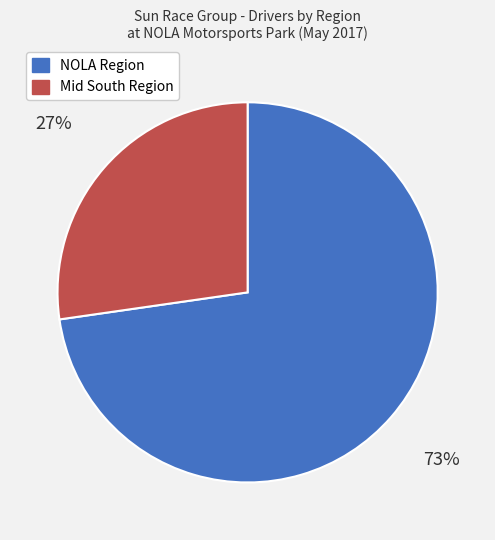

True or false: Mid South Region accounts for 27% of the total.

True